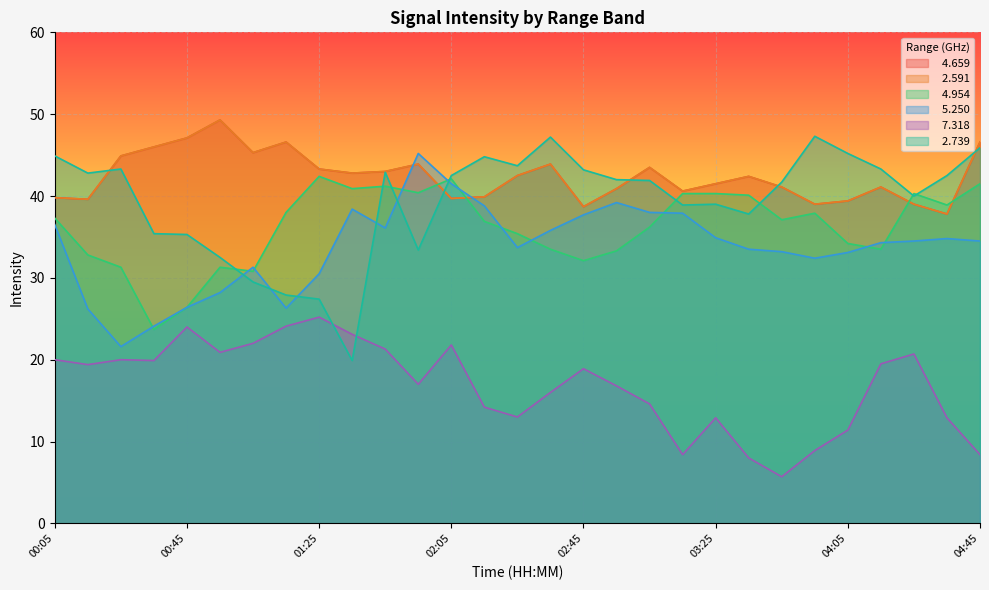

Is the value of   4.954 at 00:15 greater than the value of   2.591 at 01:15?

No